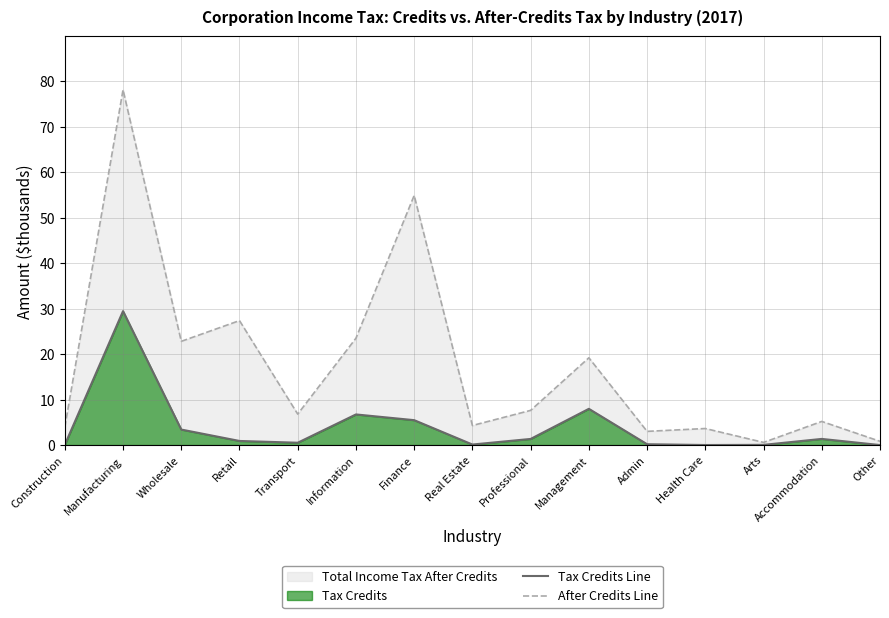

Which series has the widest spread of values?

After Credits Line